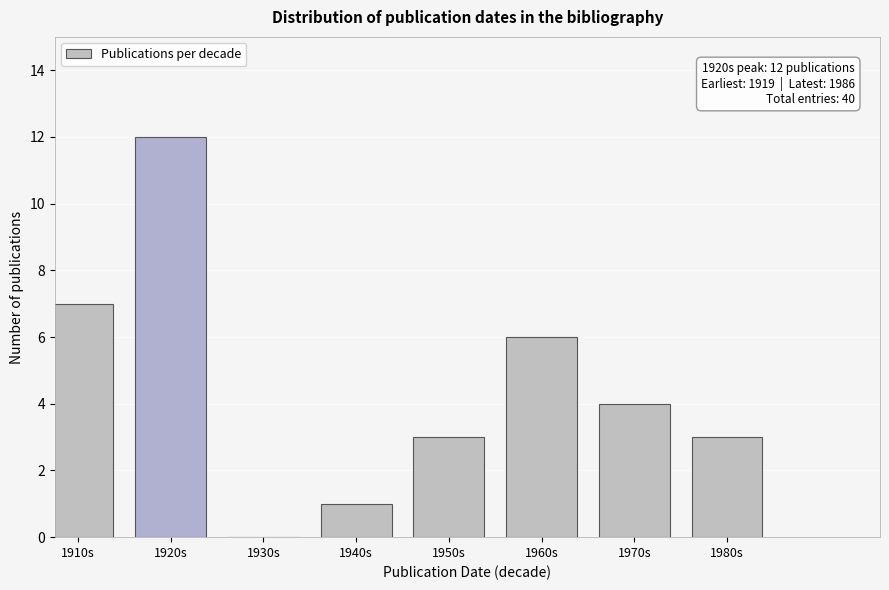

Reading left to right, list all the values displayed in this chart.

1910s=7	1920s=12	1930s=0	1940s=1	1950s=3	1960s=6	1970s=4	1980s=3